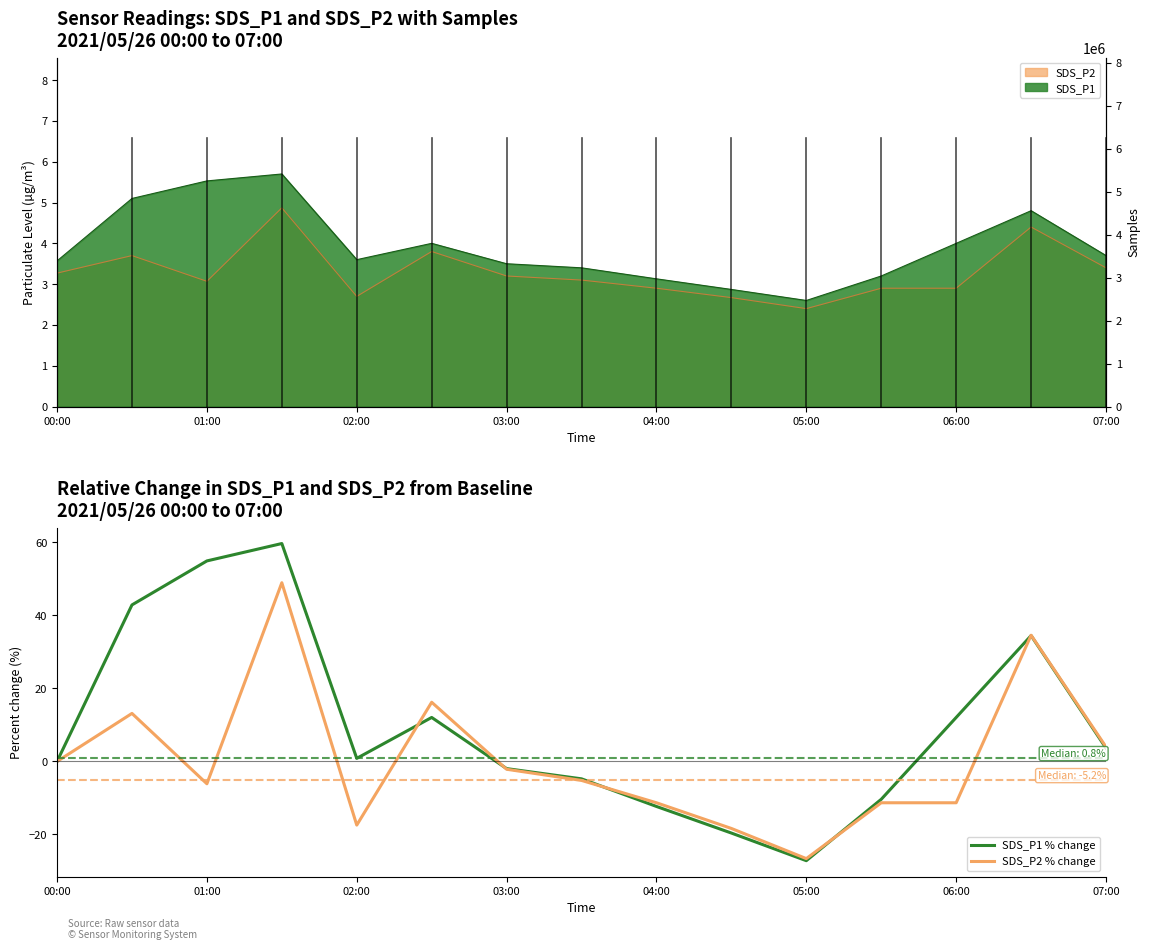

Which category has the lowest value in the SDS_P2 % change series?

05:00